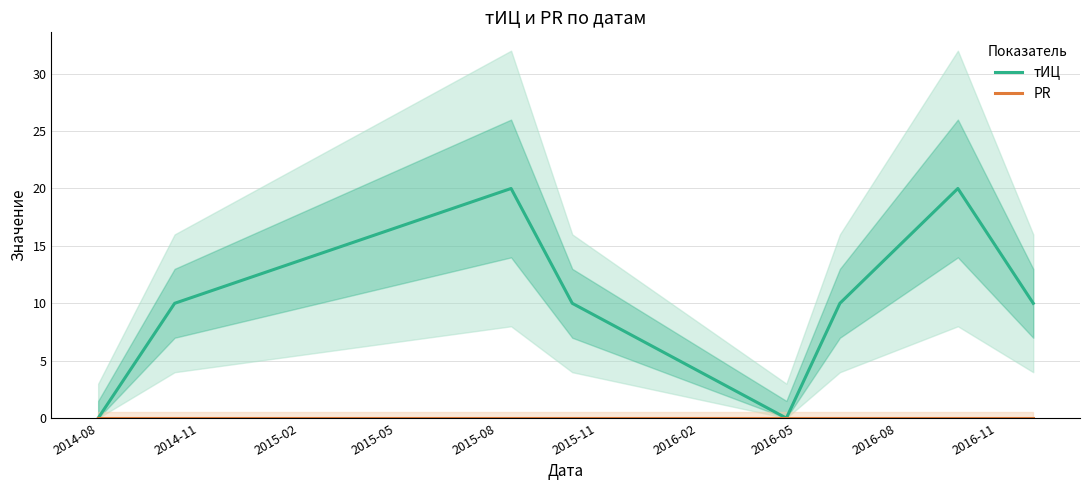

Which series changed the most between 2015-11 and 2016-02?

тИЦ